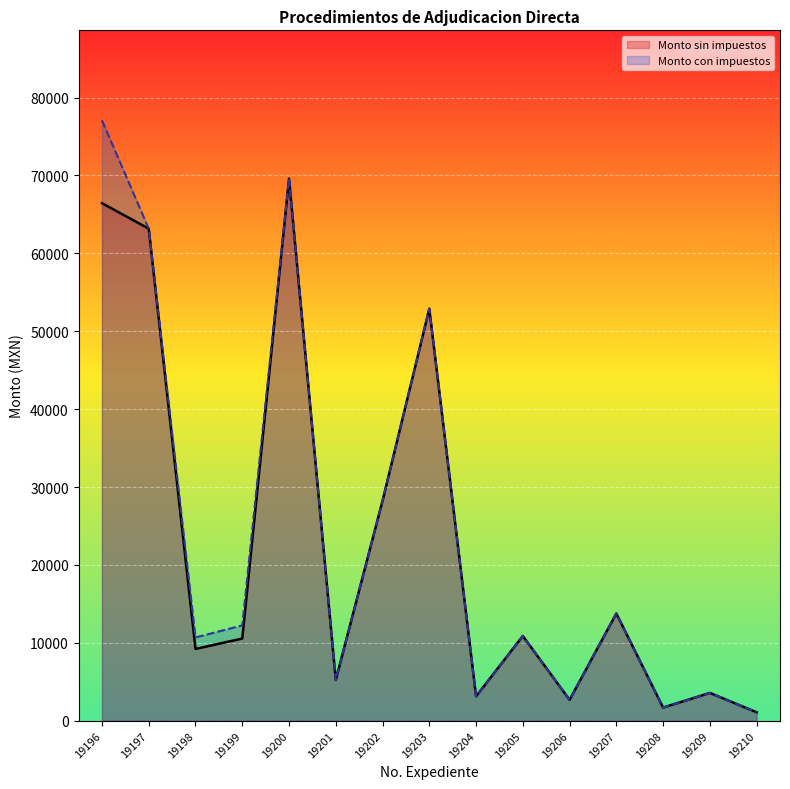

What is the smallest value displayed?

1088.0